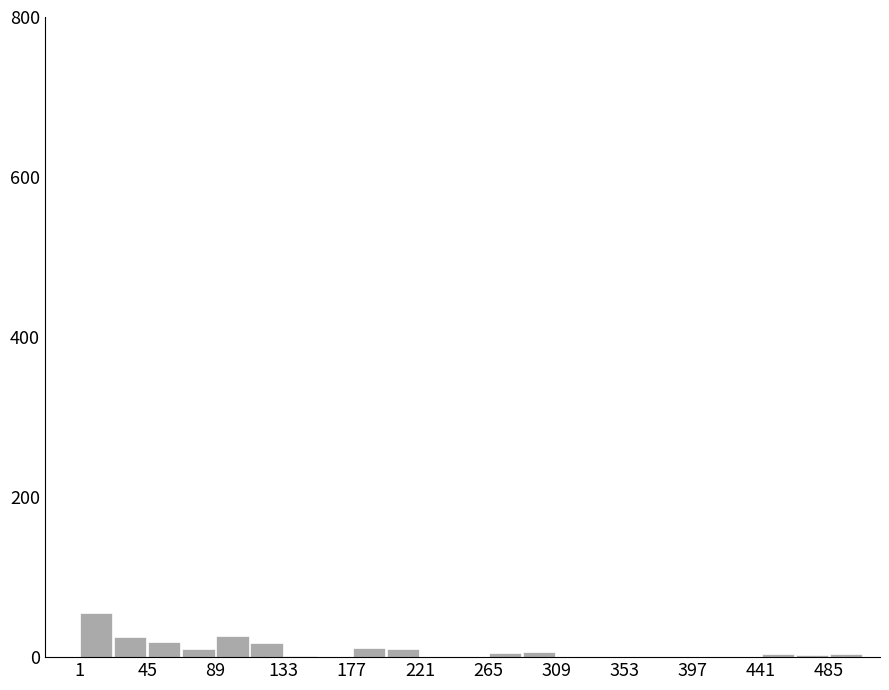

Which range on the x-axis has the tallest bar?

0 to 25